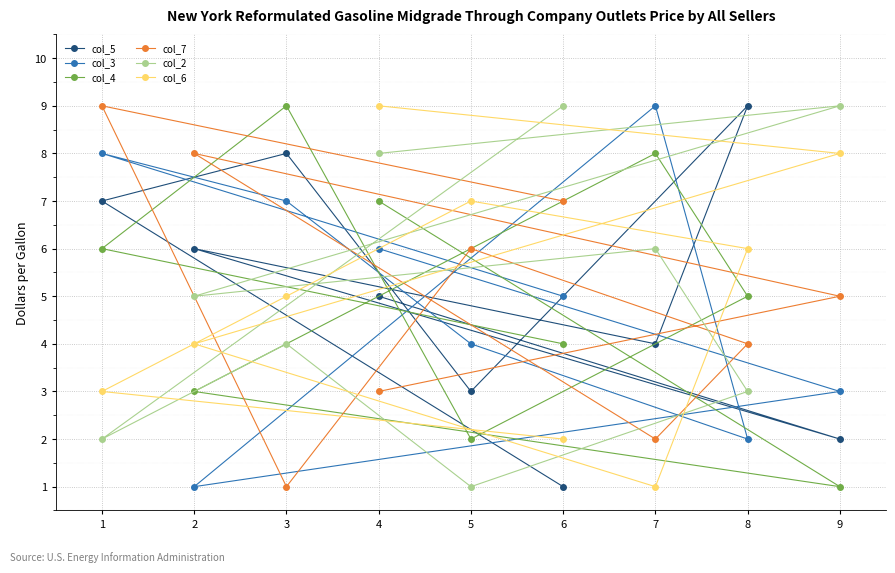

The value of col_6 at 7 is 1. True or false?

True